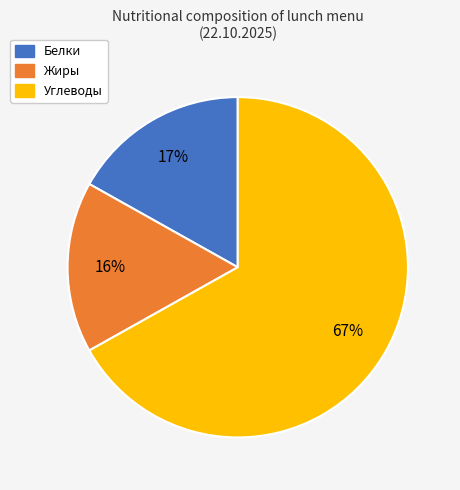

The Углеводы slice represents 67% of the pie. True or false?

True